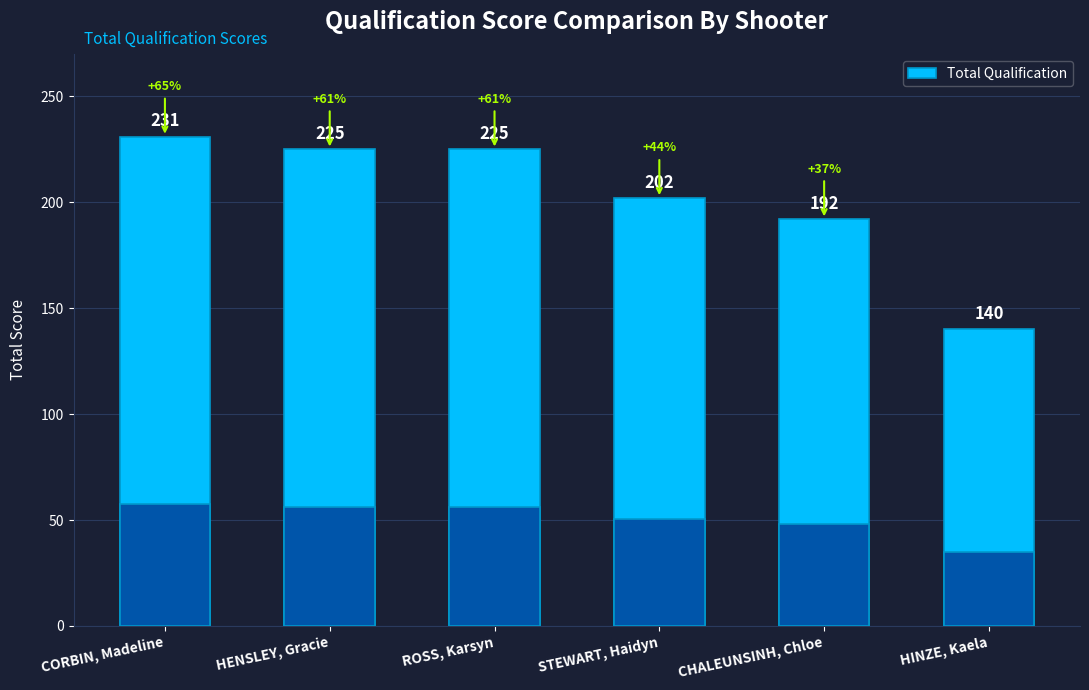

Count the number of categories in the chart.

6